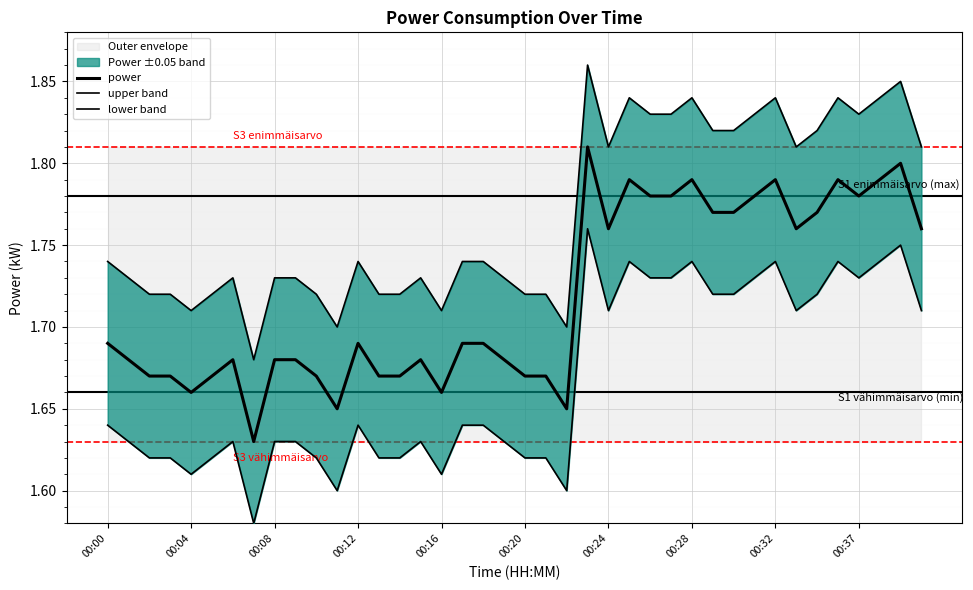

The power series shows 0.7 at 00:08. True or false?

False